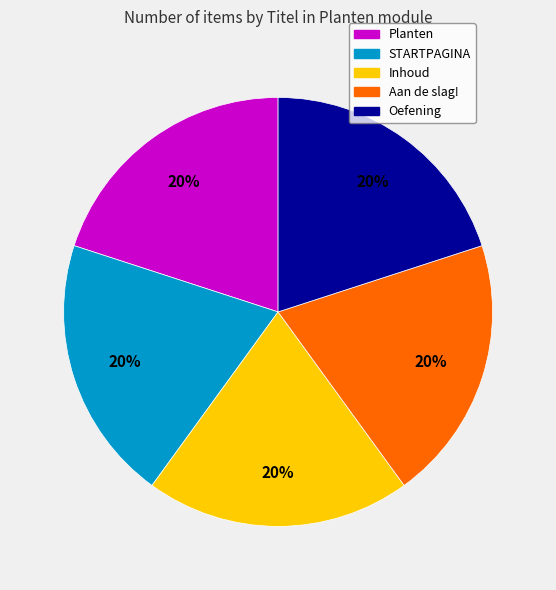

Count the number of slices in the pie.

5